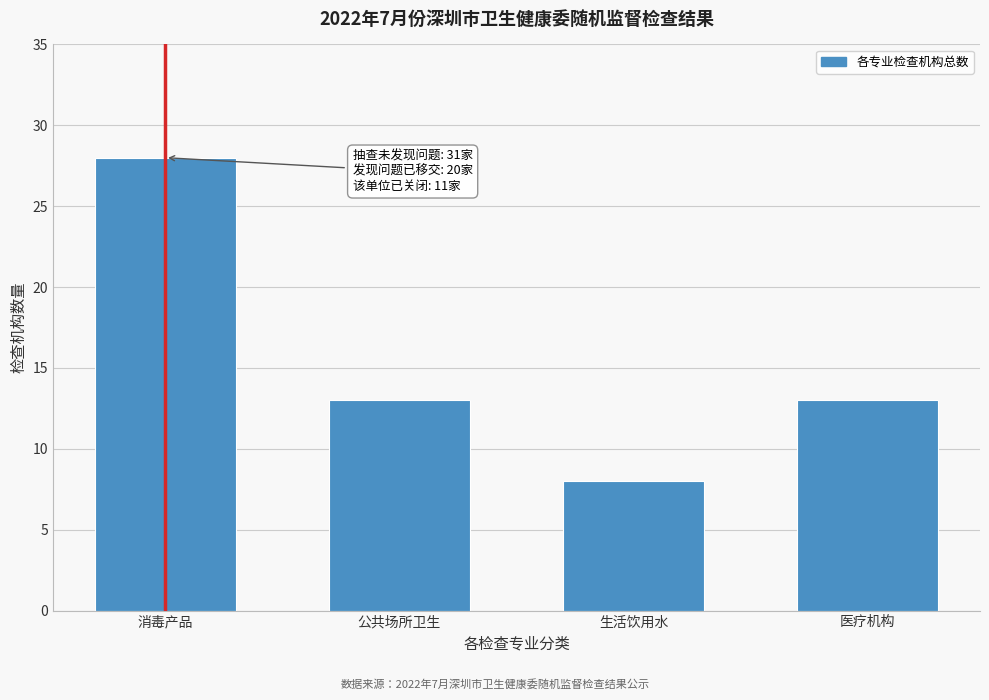

Reading left to right, transcribe all the data shown in this chart.

28	13	8	13